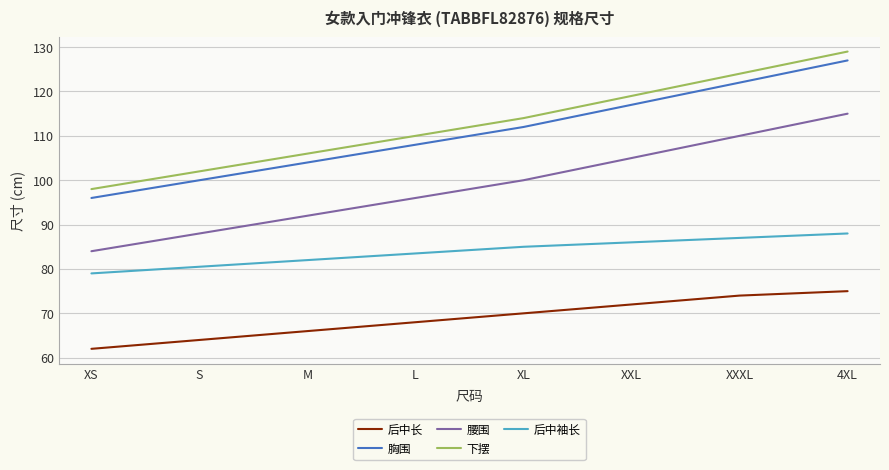

What is the difference between the highest and lowest values at XS?

36.0